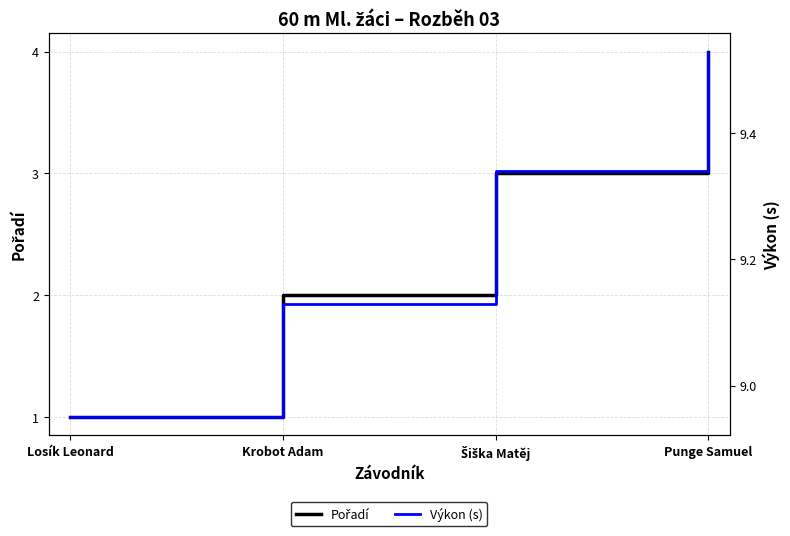

What is the label of the 1st point from the right?

Punge Samuel